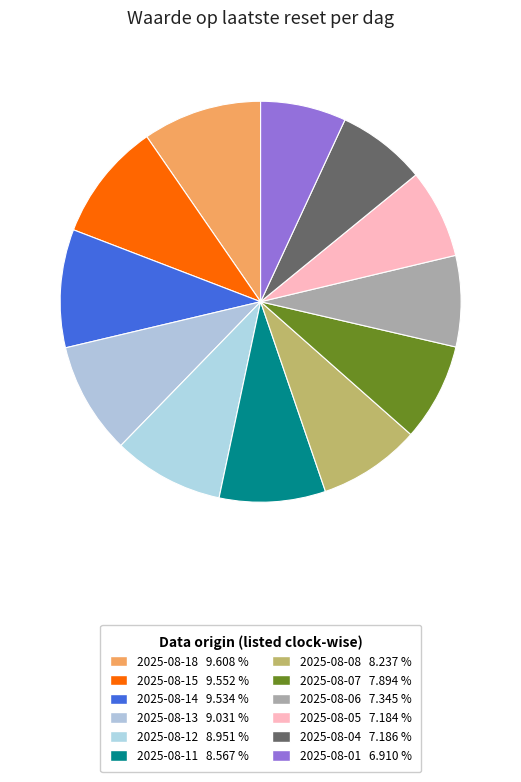

Is there a majority slice in this chart?

No